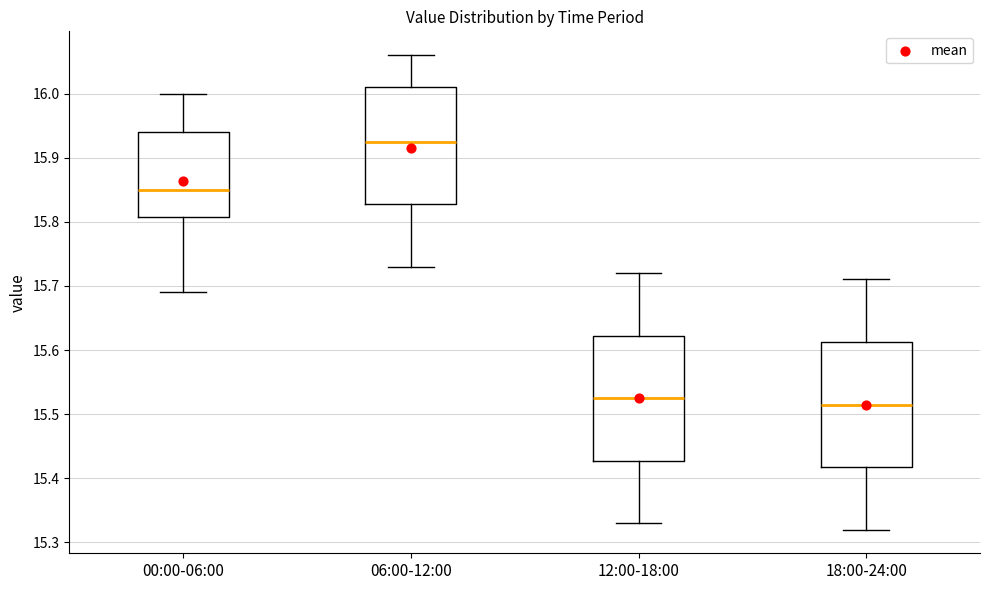

Where does the upper whisker of the box for 06:00-12:00 end on the y-axis? The values are not printed on the chart, so give them approximately, as read against the axis.

16.06